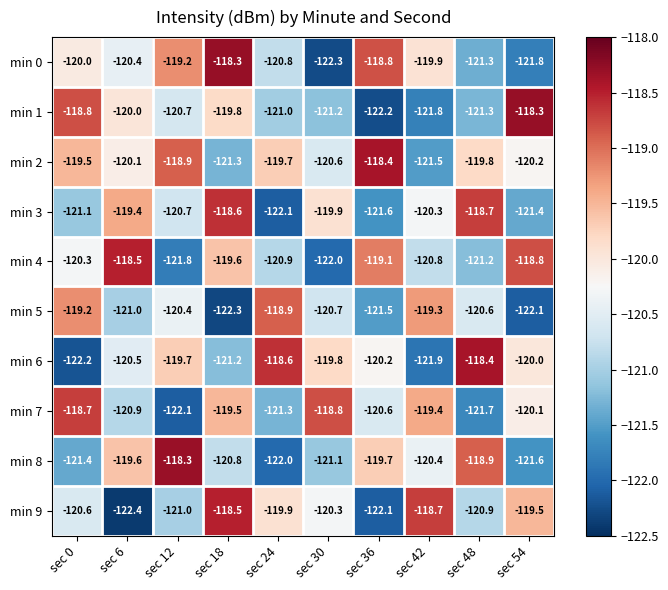

At which category does the chart reach its minimum across all series?

sec 6